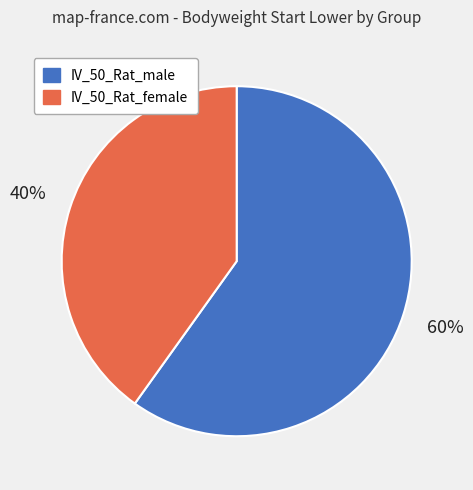

Rank the categories by value from lowest to highest.

IV_50_Rat_female, IV_50_Rat_male